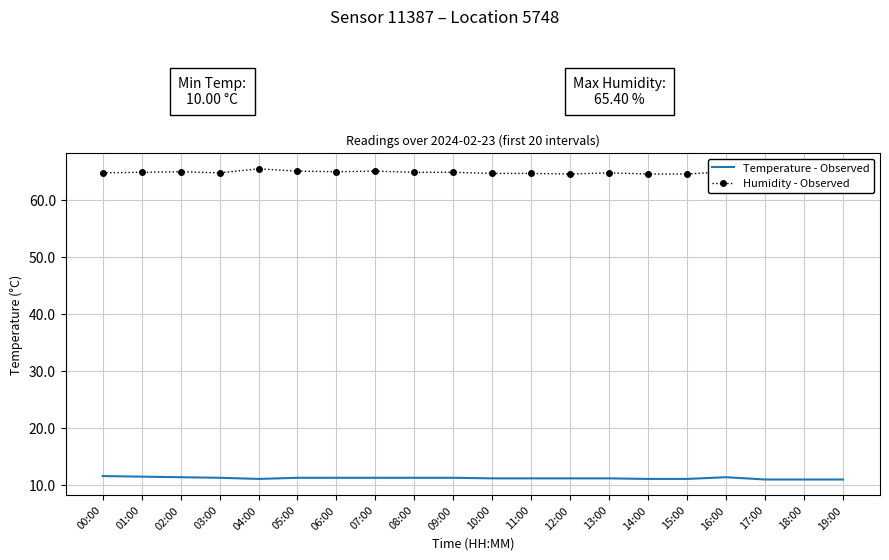

Does the chart have visible grid lines?

Yes